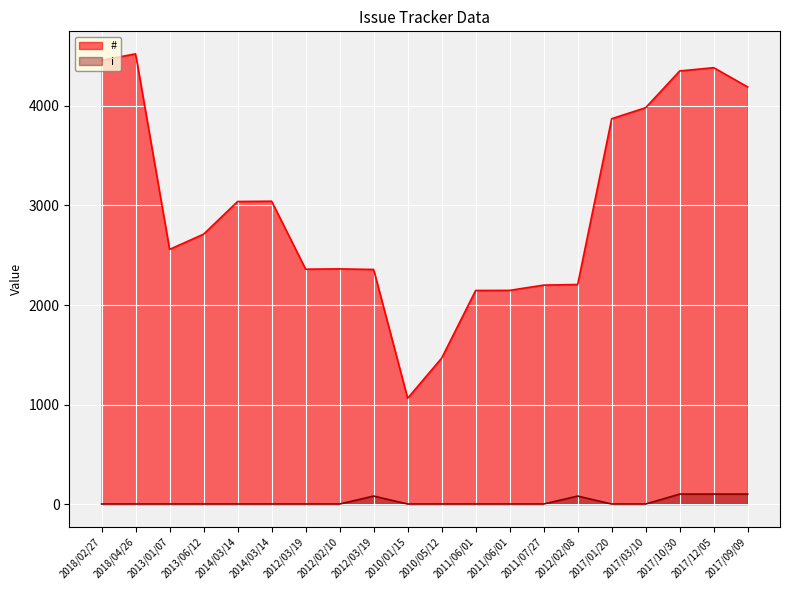

True or false: # has a value of 2360 at 2012/03/19.

True